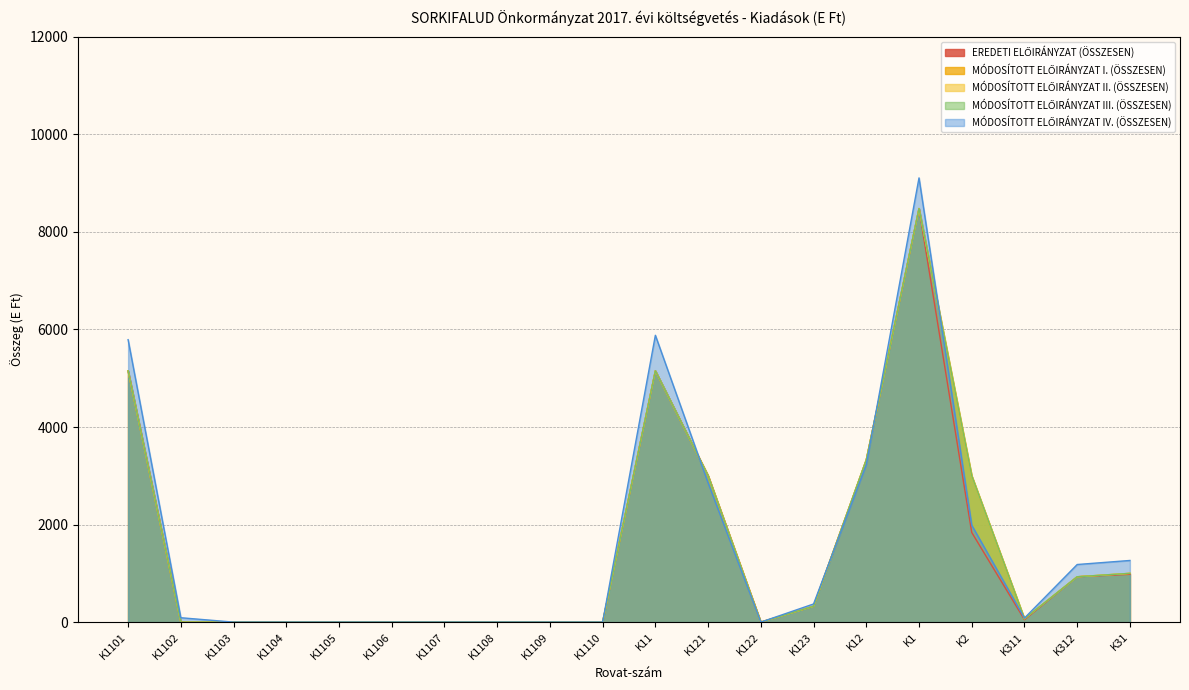

Does the chart have visible grid lines?

Yes